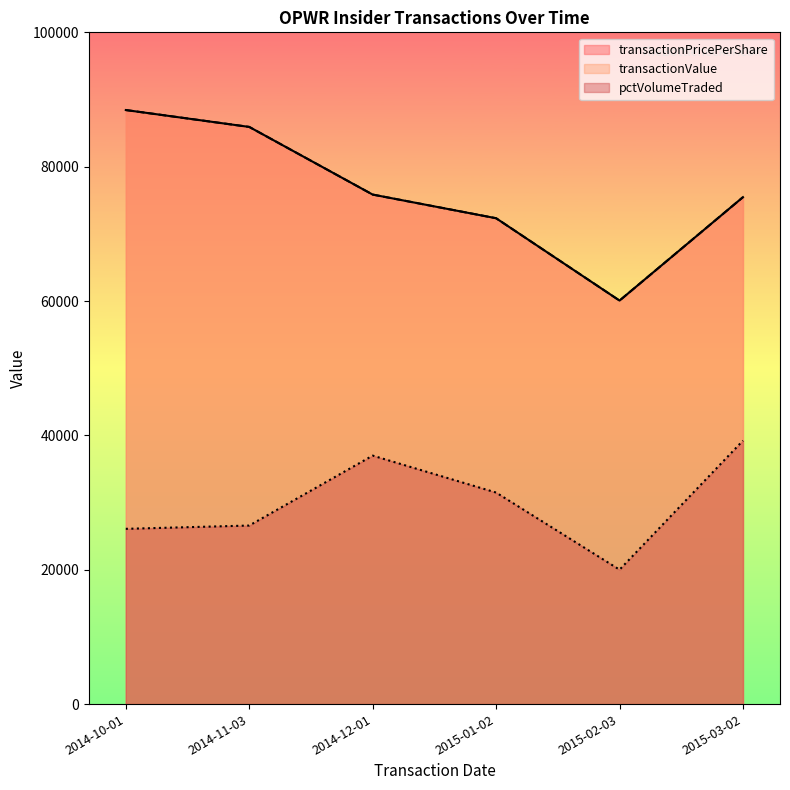

What is the approximate value of transactionValue at 2014-11-03?

85919.0